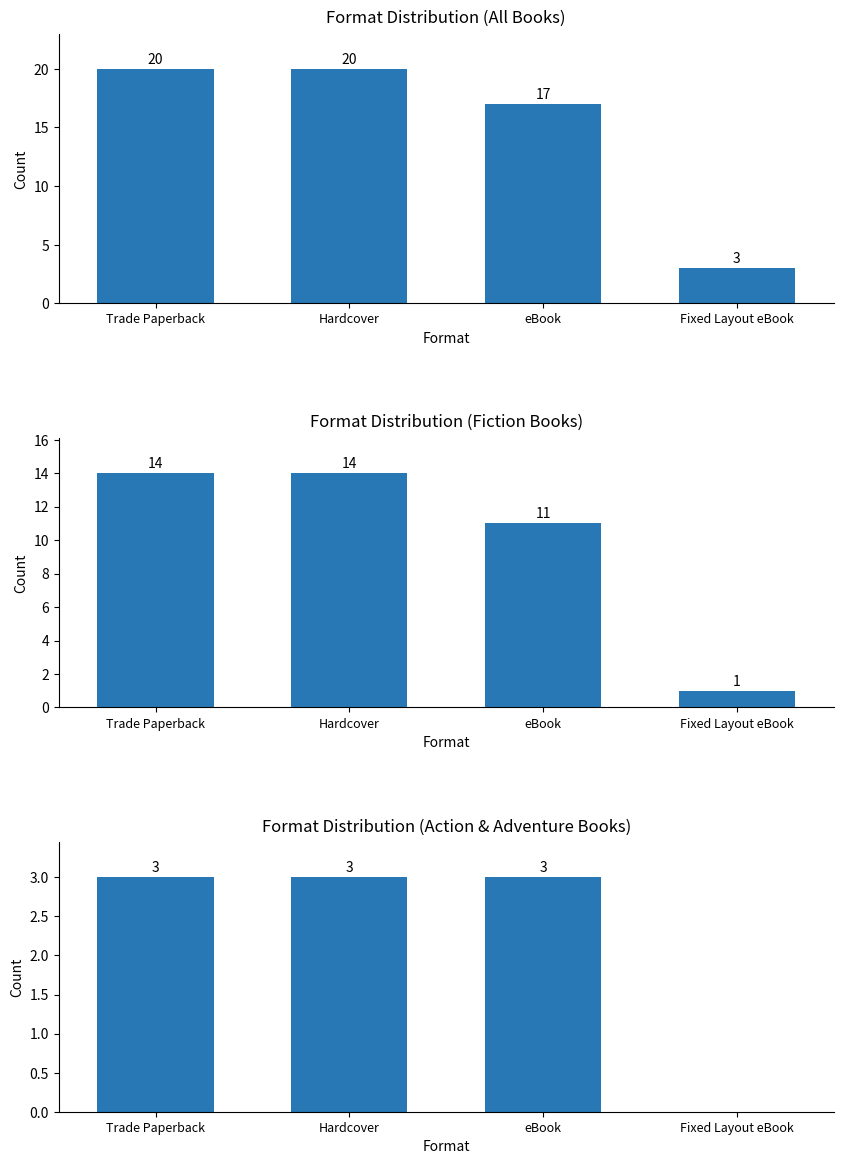

Reading left to right, extract all data points from this chart.

Trade Paperback=3	Hardcover=3	eBook=3	Fixed Layout eBook=0